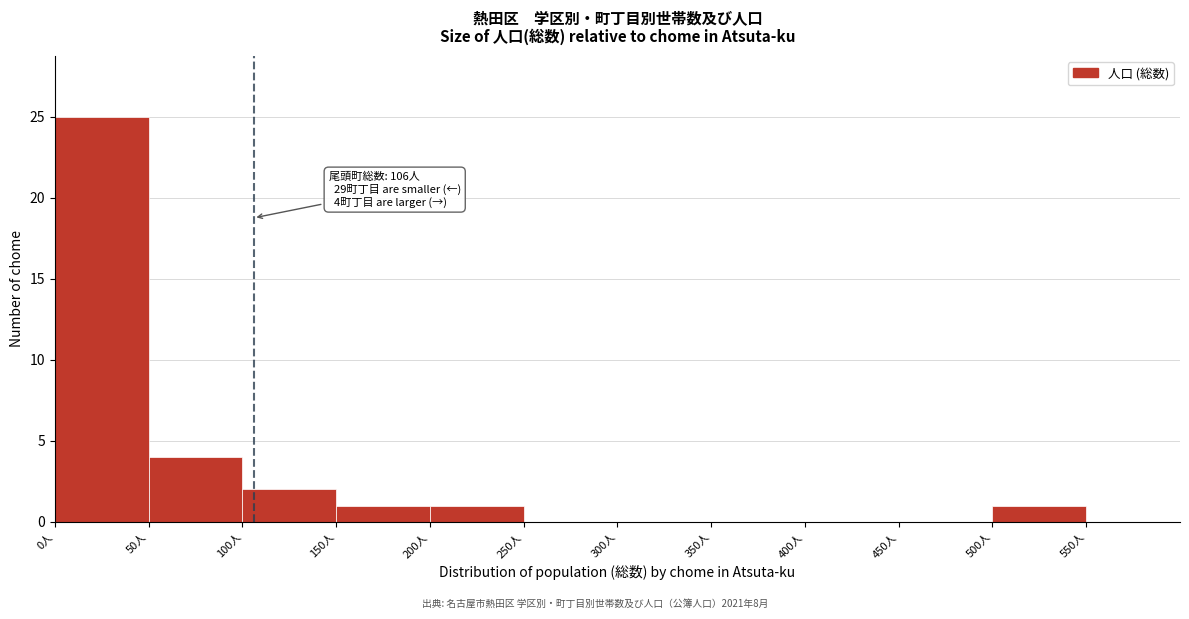

Which range on the x-axis has the tallest bar?

0 to 50